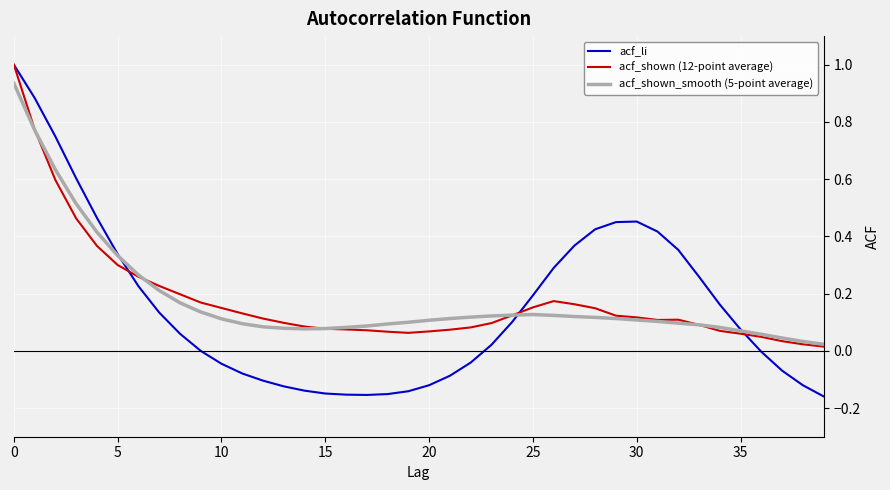

What is the maximum value shown in the chart?

1.0